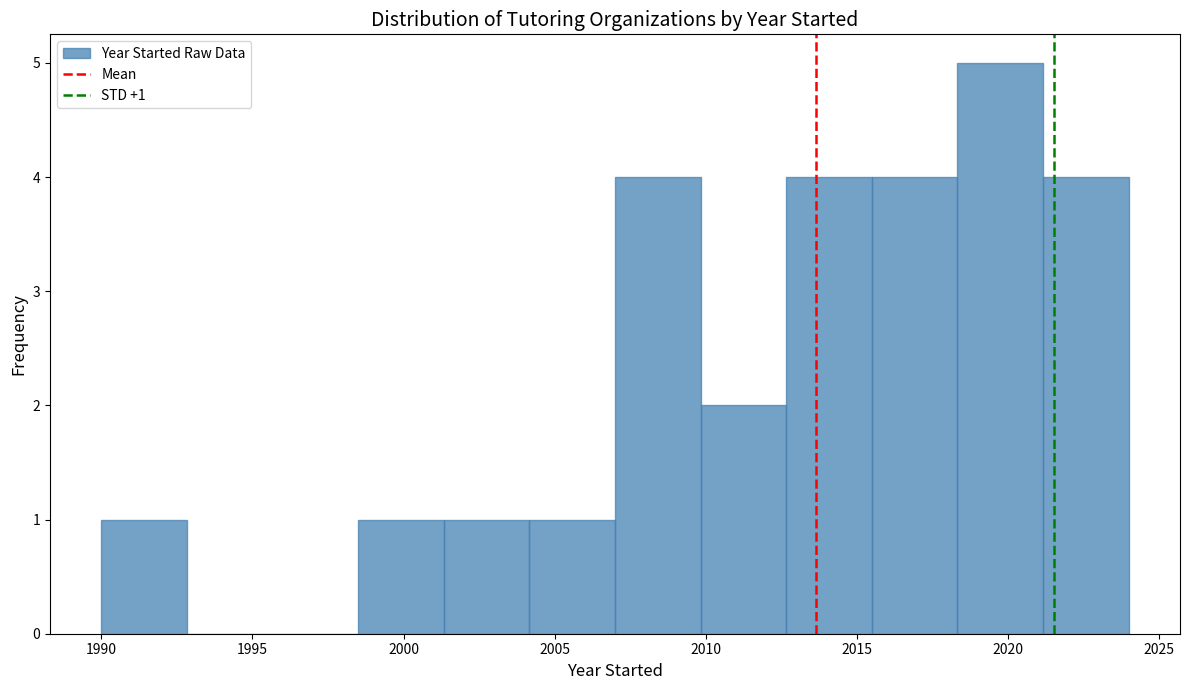

Which range on the x-axis has the tallest bar?

2018.5 to 2021.0